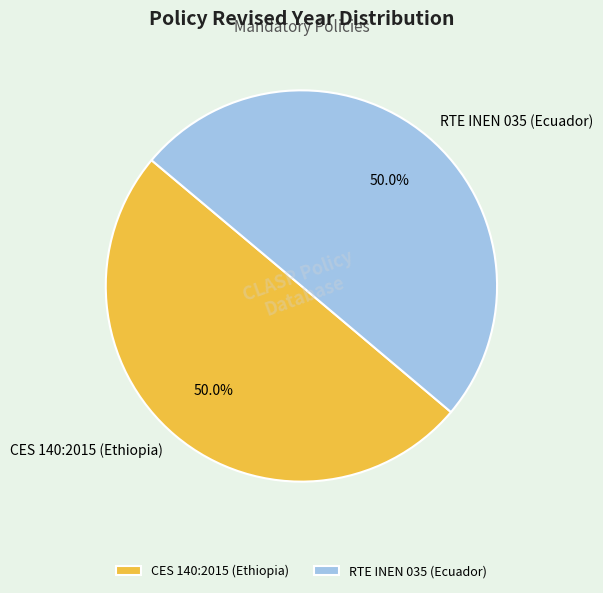

To the nearest percent, what percentage of the pie is RTE INEN 035 (Ecuador)?

50%